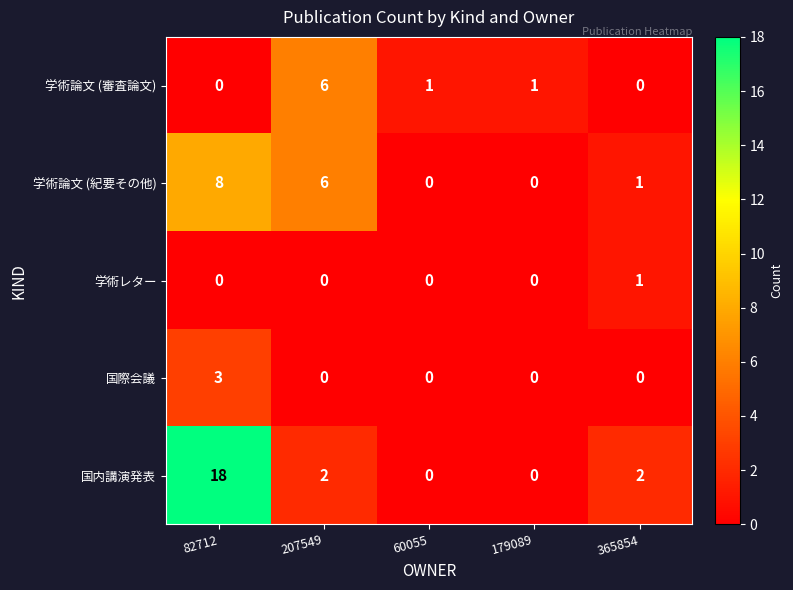

Reading right to left, list all the values displayed in this chart.

学術論文 (審査論文): 365854=0	179089=1	60055=1	207549=6	82712=0
学術論文 (紀要その他): 365854=1	179089=0	60055=0	207549=6	82712=8
学術レター: 365854=1	179089=0	60055=0	207549=0	82712=0
国際会議: 365854=0	179089=0	60055=0	207549=0	82712=3
国内講演発表: 365854=2	179089=0	60055=0	207549=2	82712=18